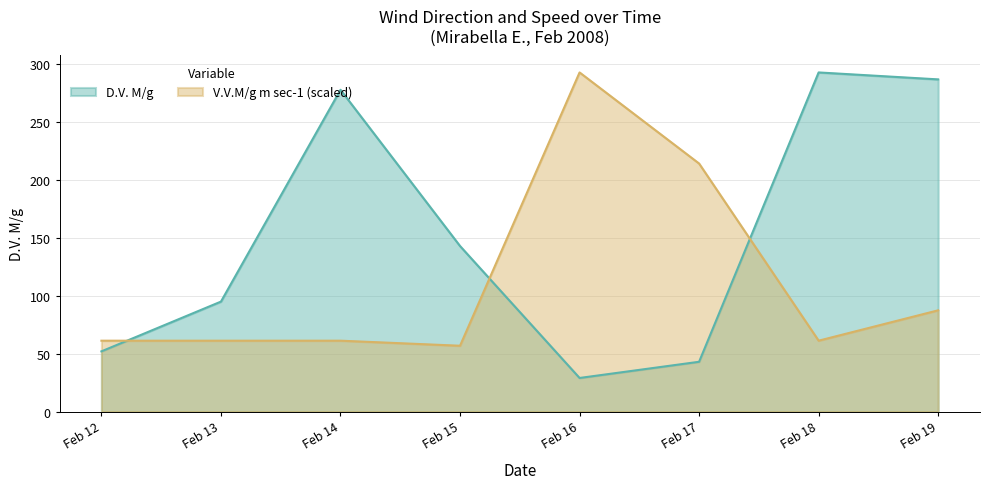

At how many categories does at least one series exceed 49?

8